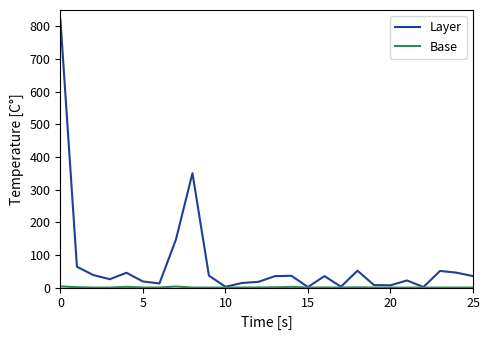

True or false: Layer has more than 1 interior local peaks.

True